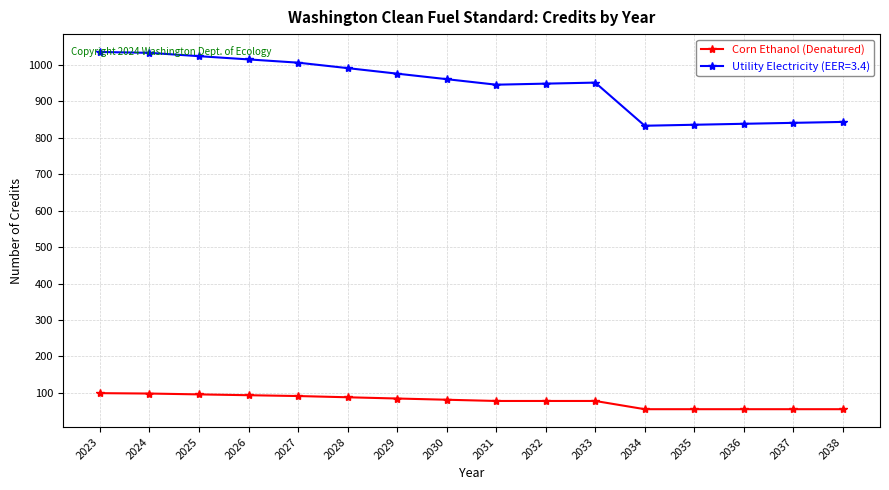

What is the average value of the Corn Ethanol (Denatured) series?

77.5